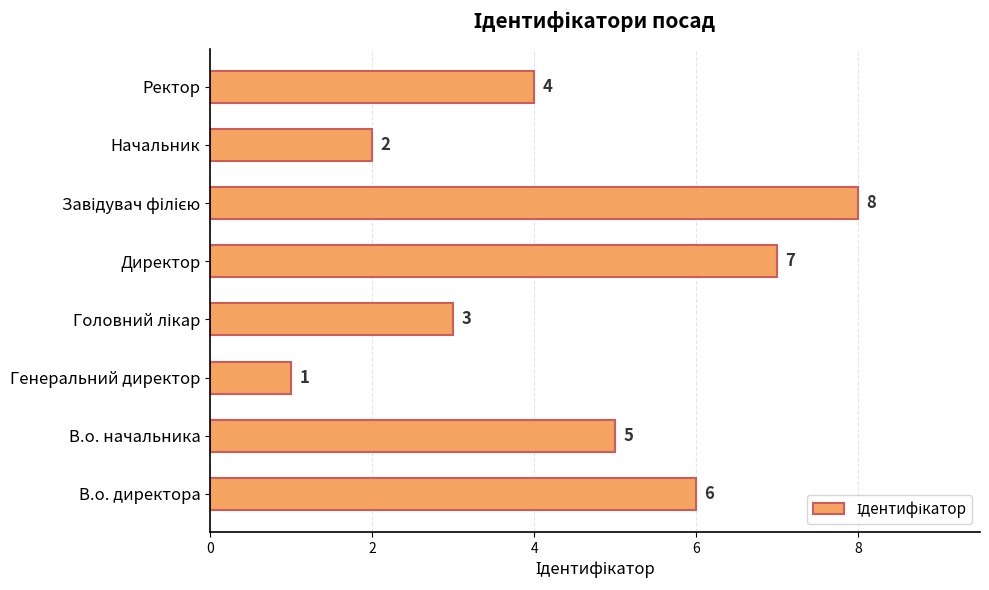

Reading bottom to top, list all the values displayed in this chart.

6	5	1	3	7	8	2	4